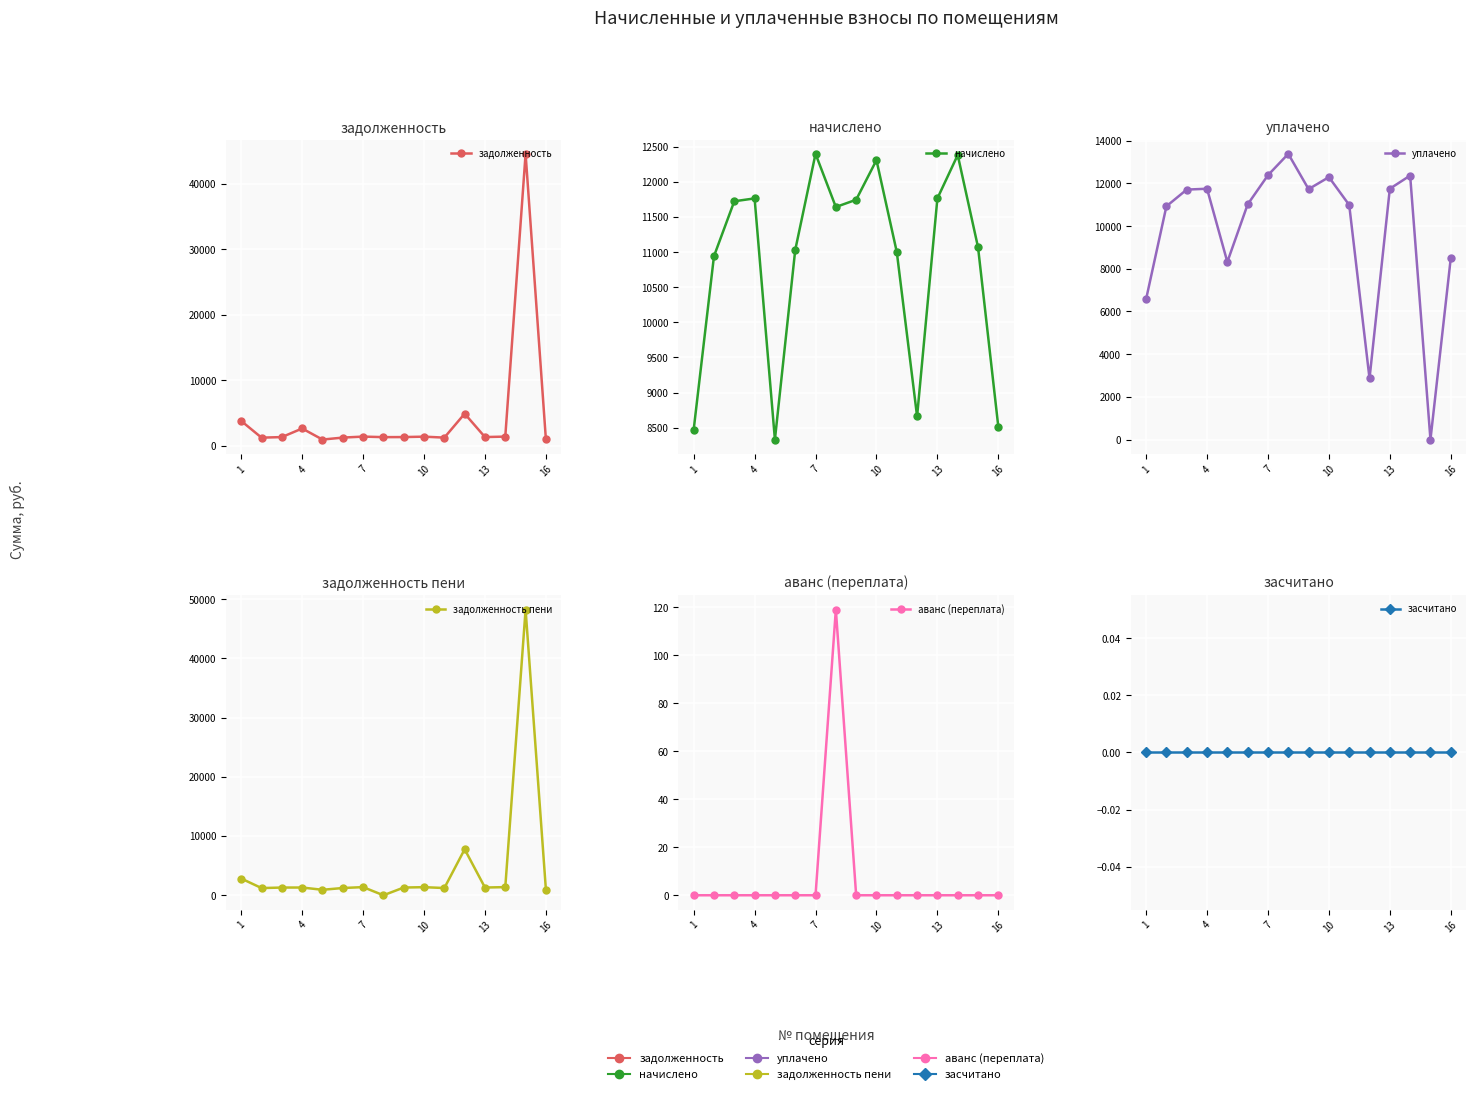

At 7, list the series in order from largest to smallest.

начислено, уплачено, задолженность, задолженность пени, аванс (переплата), засчитано